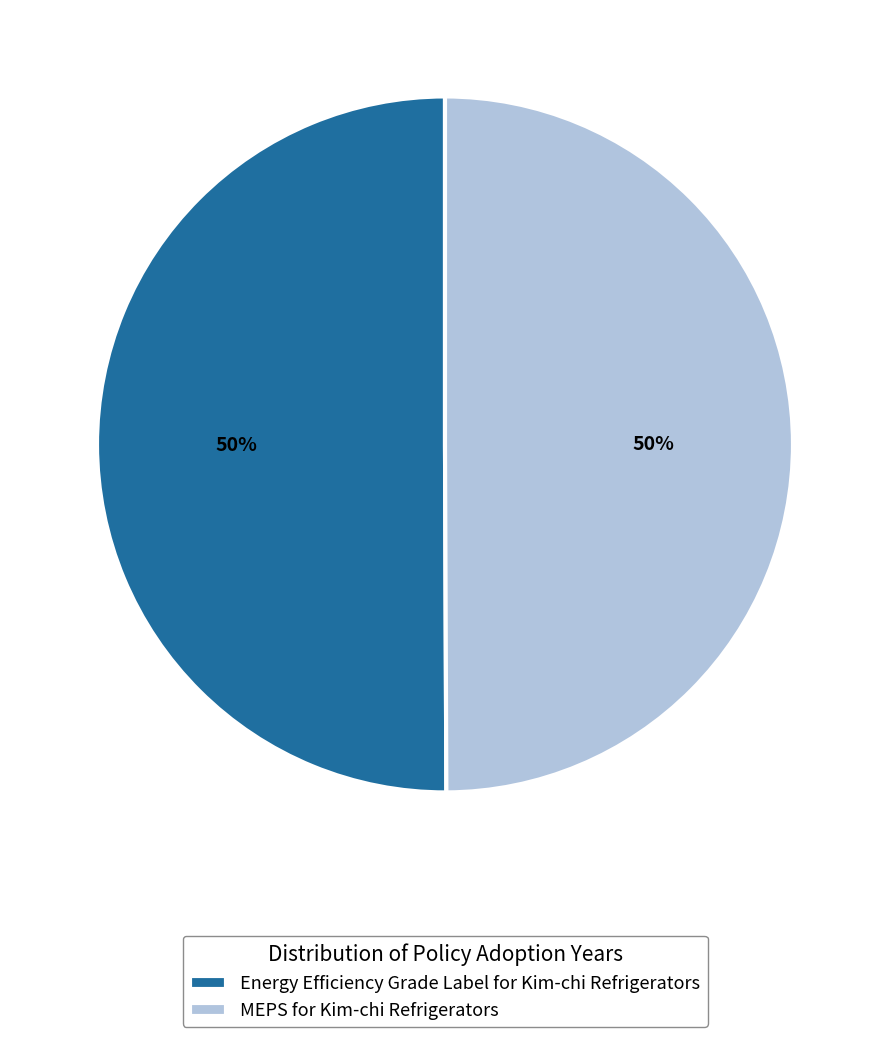

How many segments does this pie chart have?

2